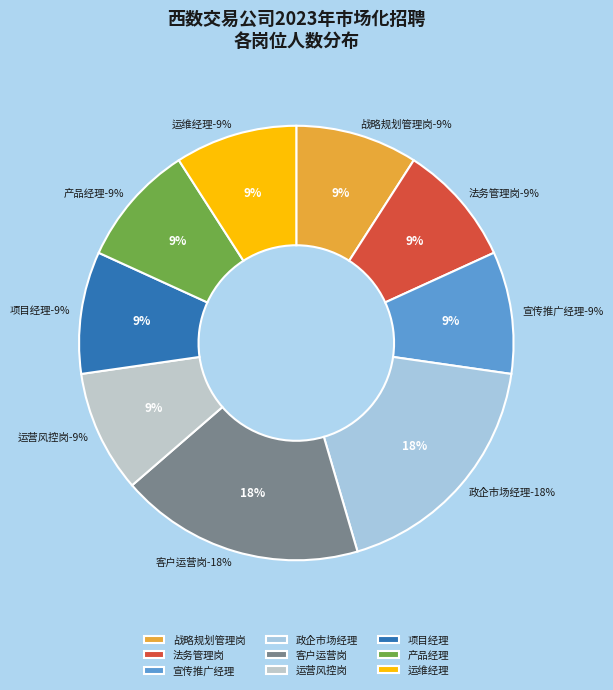

Does 运维经理 represent more than half of the total?

No